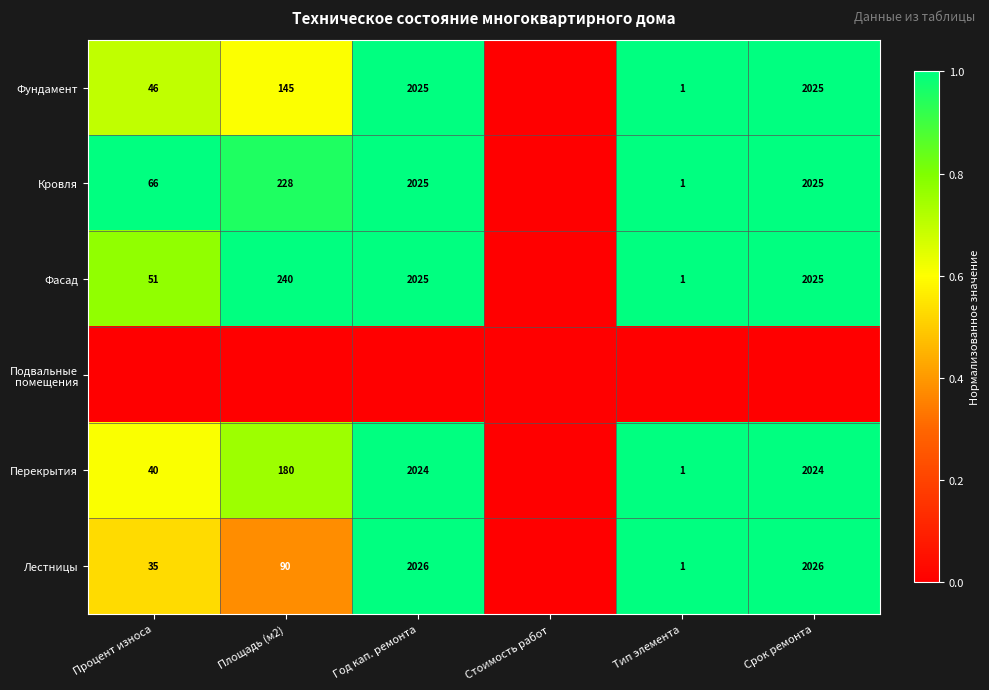

Is the value of Лестницы at Процент износа greater than the value of Фундамент at Срок ремонта?

No